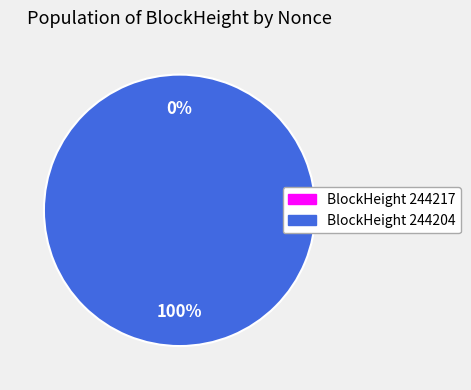

Is there any slice that represents more than half of the pie?

Yes